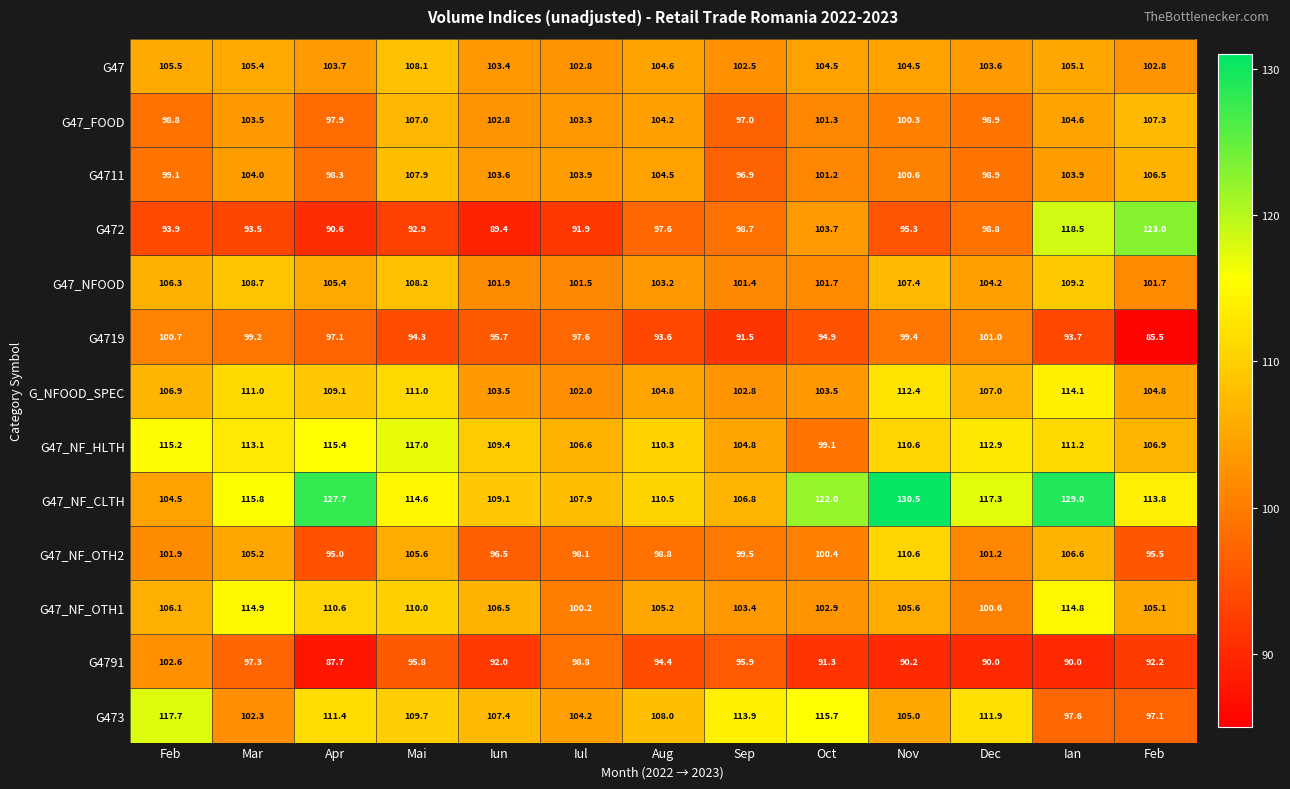

Between Feb and Aug, which series saw the biggest shift?

G473